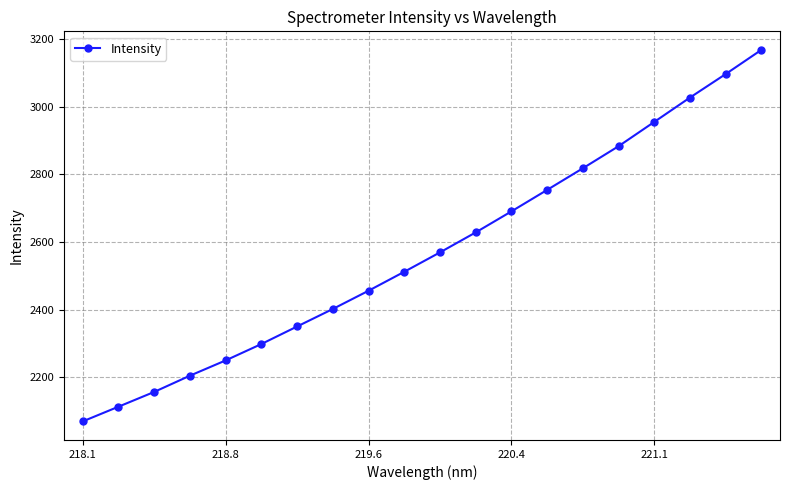

True or false: the data has more than 0 interior local peaks.

False